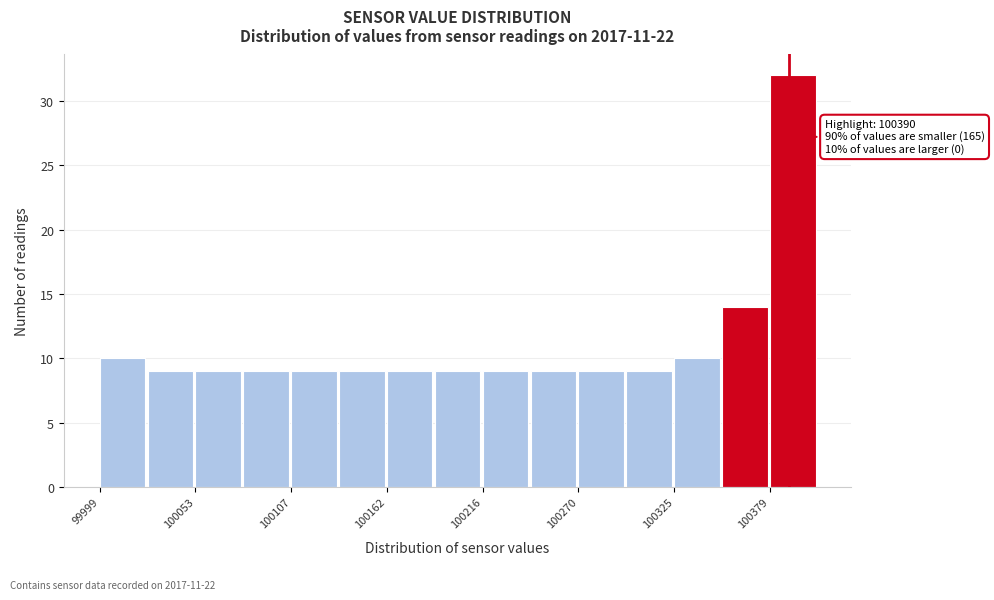

Read against the x-axis, roughly where is the centre of the tallest bar?

100390